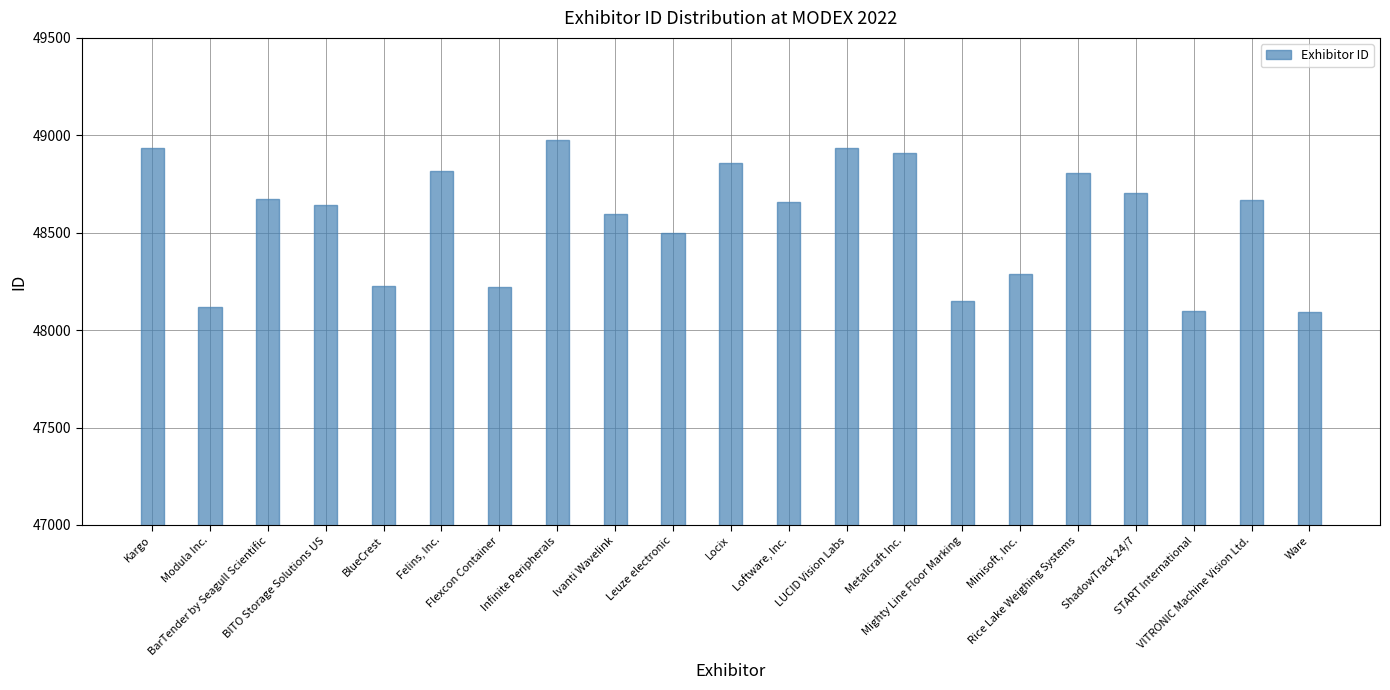

What is the maximum value shown in the chart?

48976